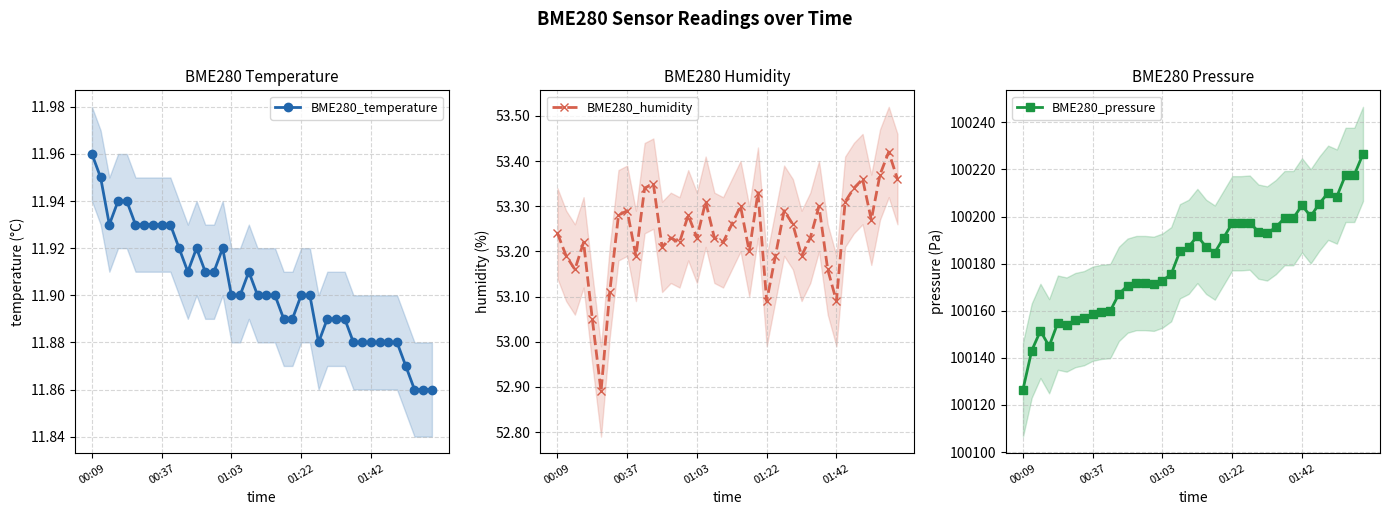

Which series has the largest range (max minus min)?

BME280_pressure